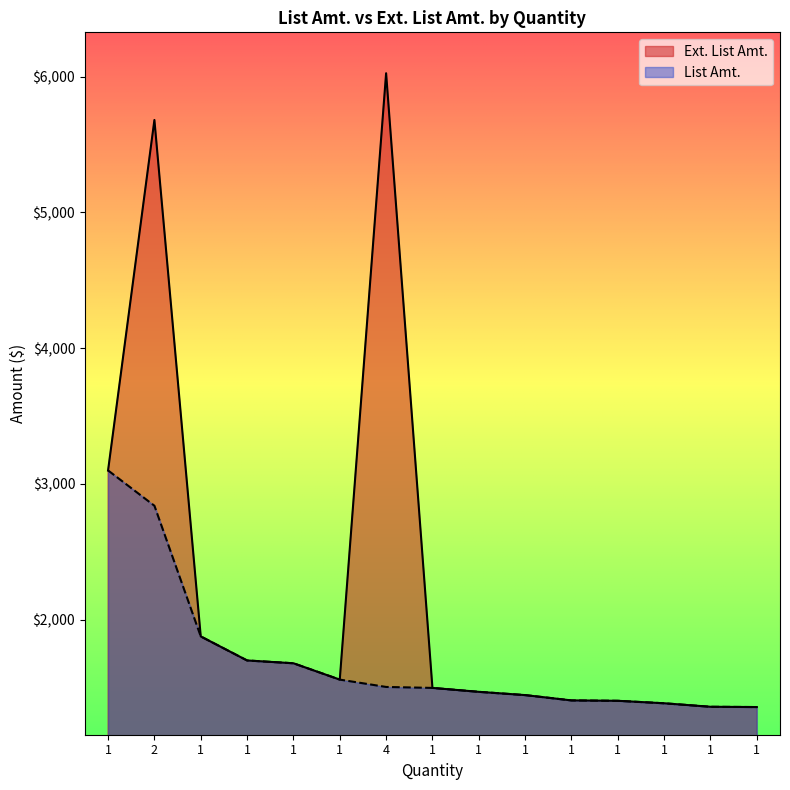

Where does the Ext. List Amt. series first go above 1498?

1